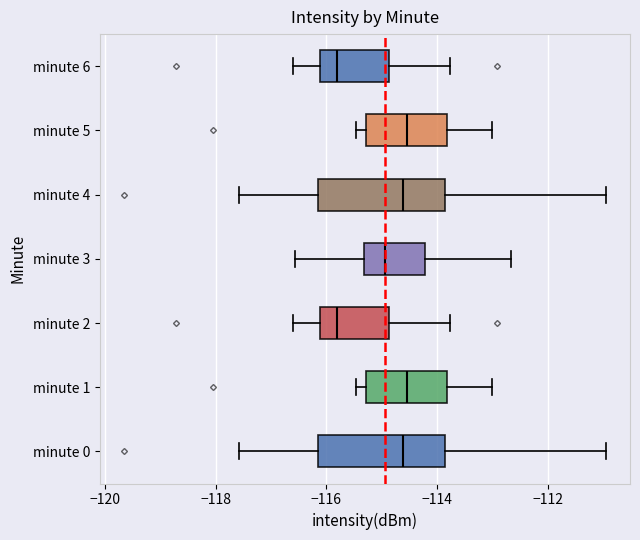

Reading bottom to top, read every box against the x-axis: the position of its median line, the range the box covers, and the ends of its whiskers. The values are not printed on the chart, so give them approximately, as read against the axis.

minute 0: median -114.6, box -116.2 to -113.8, whiskers -117.6 to -111.0
minute 1: median -114.6, box -115.2 to -113.8, whiskers -115.4 to -113.0
minute 2: median -115.8, box -116.2 to -114.8, whiskers -116.6 to -113.8
minute 3: median -115.0, box -115.4 to -114.2, whiskers -116.6 to -112.6
minute 4: median -114.6, box -116.2 to -113.8, whiskers -117.6 to -111.0
minute 5: median -114.6, box -115.2 to -113.8, whiskers -115.4 to -113.0
minute 6: median -115.8, box -116.2 to -114.8, whiskers -116.6 to -113.8